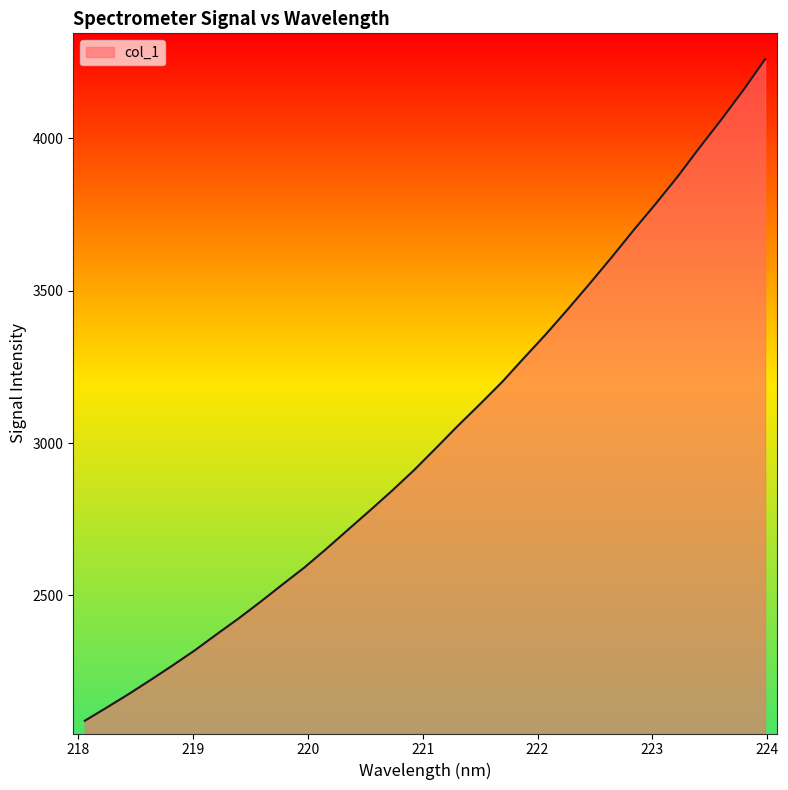

True or false: there are more than 1 points higher than both neighbors.

False